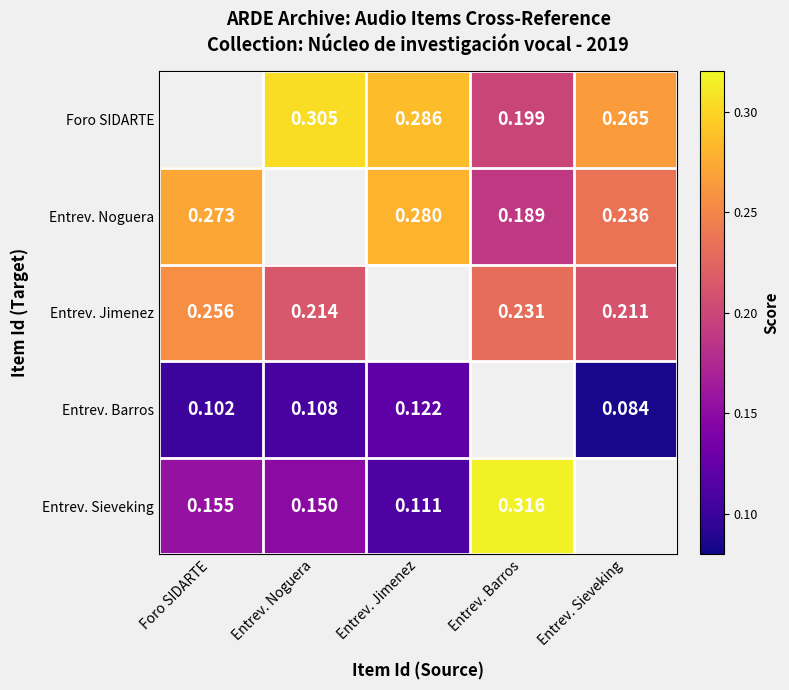

Is the value of Entrev. Barros at Foro SIDARTE greater than the value of Entrev. Noguera at Entrev. Sieveking?

No